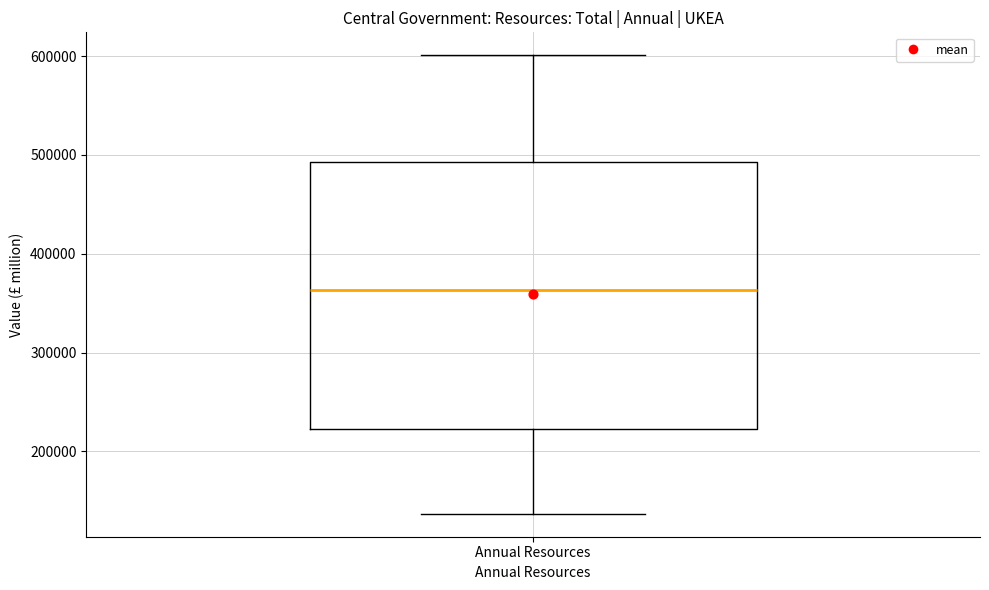

Transcribe this box plot: give where the median line is, the range the box spans, and where the two whiskers end, as read against the y-axis. The values are not printed on the chart, so give them approximately, as read against the axis.

median 360000, box 220000 to 490000, whiskers 140000 to 600000